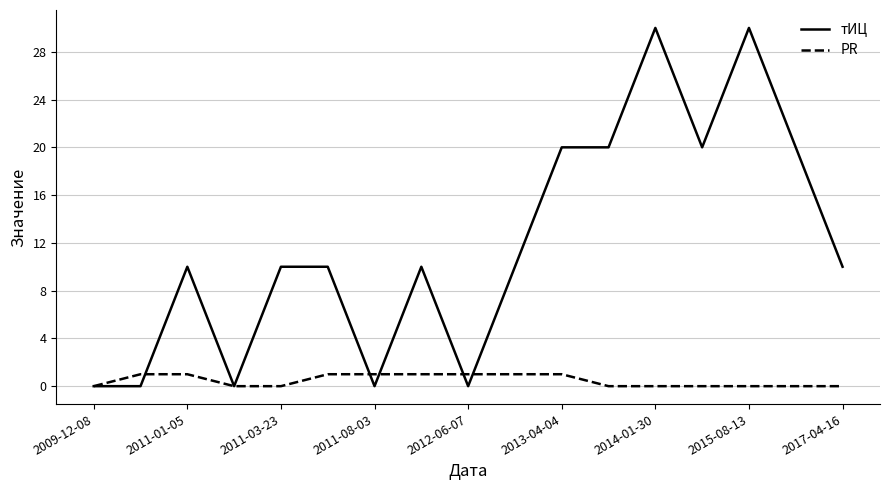

Which series has the largest range (max minus min)?

тИЦ